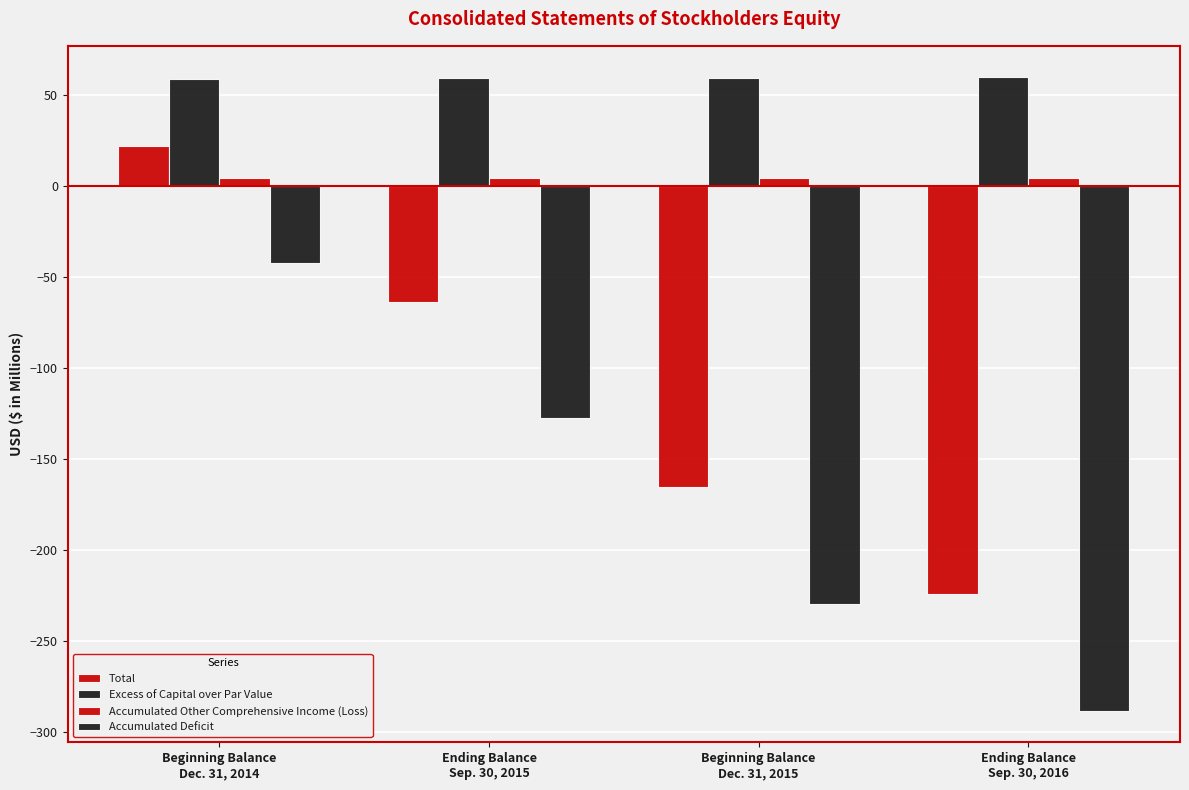

Rank the series by their maximum value, from highest to lowest.

Excess of Capital over Par Value, Total, Accumulated Other Comprehensive Income (Loss), Accumulated Deficit